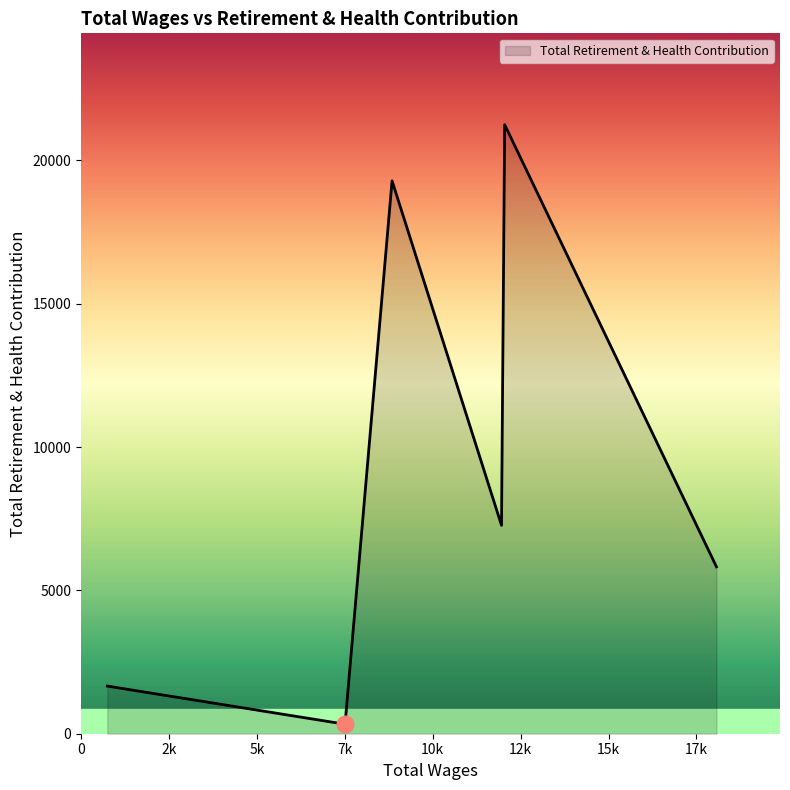

True or false: the data has more than 1 interior local peaks.

True